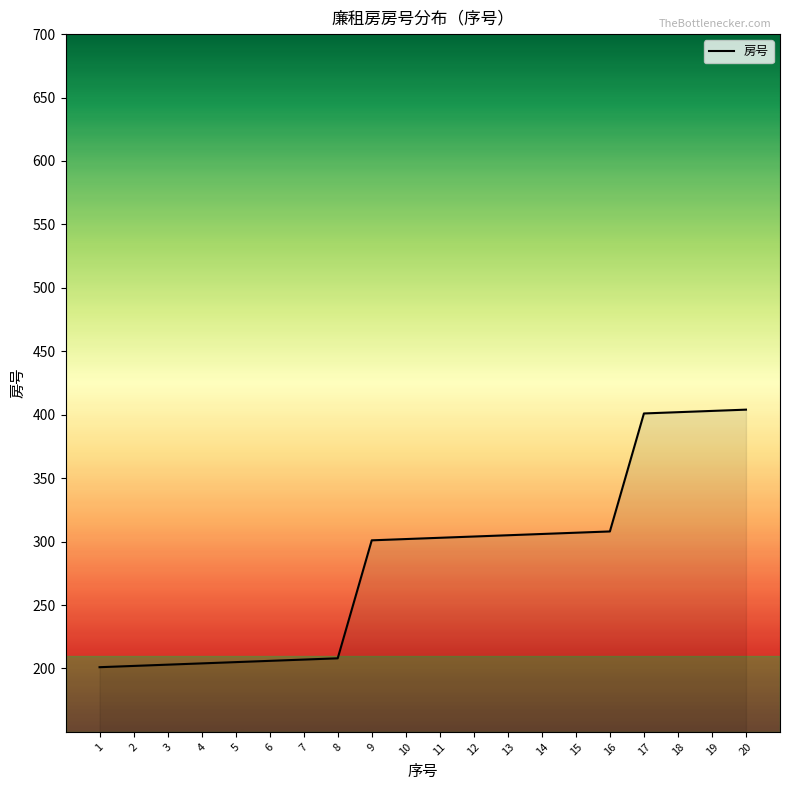

Read the value at 20.

404